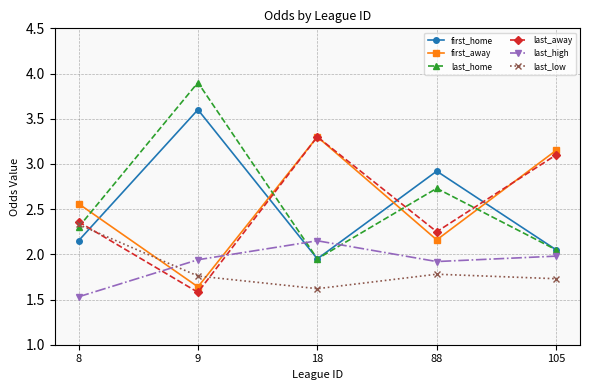

What is the difference between the highest and lowest values at 18?

1.7